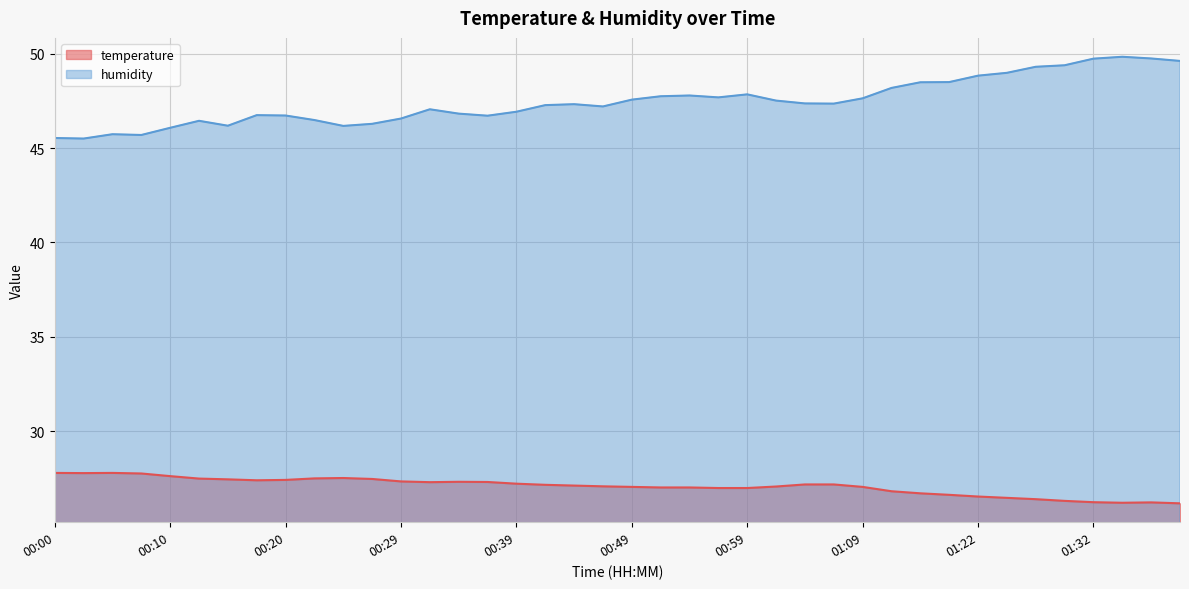

In temperature, how many points are higher than both neighbors (excluding endpoints)?

4